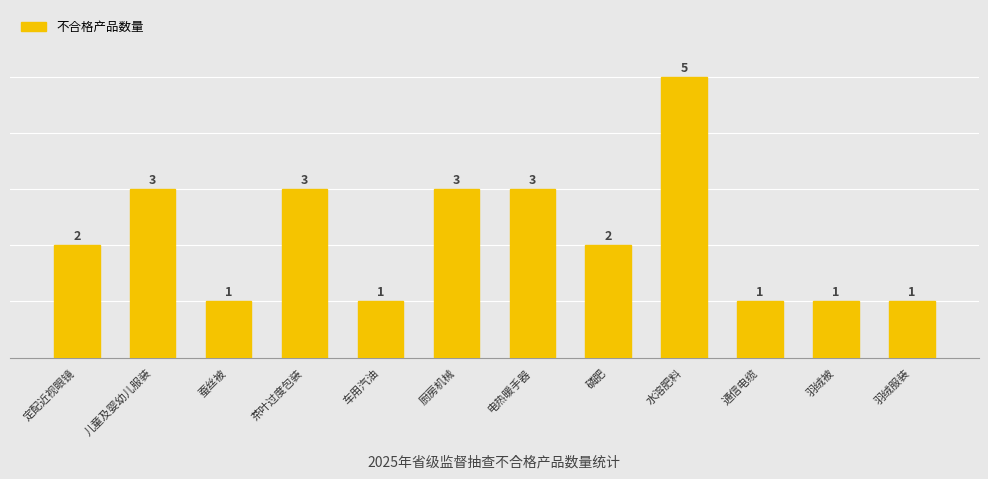

How many values are below 2?

5